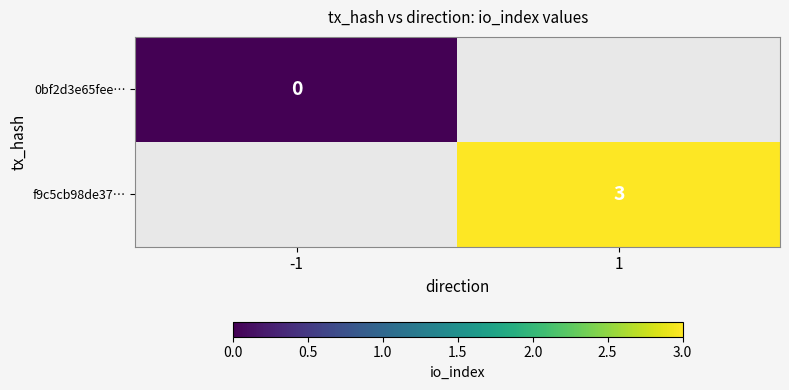

The f9c5cb98de37… series shows 3 at 1. True or false?

True